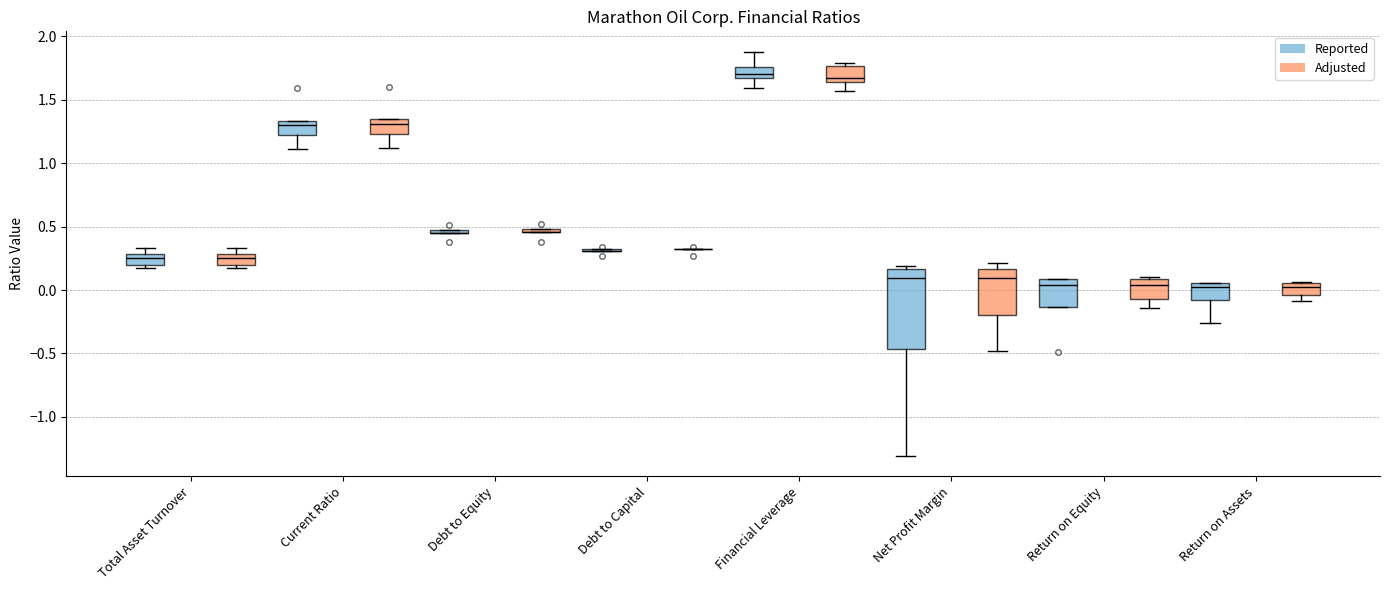

Reading left to right, read every box against the y-axis: the position of its median line, the range the box covers, and the ends of its whiskers. The values are not printed on the chart, so give them approximately, as read against the axis.

Total Asset Turnover (Reported): median 0.25, box 0.20 to 0.30, whiskers 0.15 to 0.35
Total Asset Turnover (Adjusted): median 0.25, box 0.20 to 0.30, whiskers 0.15 to 0.35
Current Ratio (Reported): median 1.30, box 1.20 to 1.35, whiskers 1.10 to 1.35
Current Ratio (Adjusted): median 1.30, box 1.25 to 1.35, whiskers 1.10 to 1.35
Debt to Equity (Reported): box collapsed to a line at 0.45, whiskers 0.45 to 0.45
Debt to Equity (Adjusted): box collapsed to a line at 0.45, whiskers 0.45 to 0.50
Debt to Capital (Reported): box collapsed to a line at 0.30, whiskers 0.30 to 0.30
Debt to Capital (Adjusted): box collapsed to a line at 0.30, whiskers 0.30 to 0.30
Financial Leverage (Reported): median 1.70, box 1.65 to 1.75, whiskers 1.60 to 1.90
Financial Leverage (Adjusted): median 1.65 (just above the box's lower edge), box 1.65 to 1.75, whiskers 1.55 to 1.80
Net Profit Margin (Reported): median 0.10, box -0.45 to 0.15, whiskers -1.30 to 0.20
Net Profit Margin (Adjusted): median 0.10, box -0.20 to 0.15, whiskers -0.50 to 0.20
Return on Equity (Reported): median 0.05, box -0.15 to 0.10, whiskers -0.15 to 0.10
Return on Equity (Adjusted): median 0.05, box -0.05 to 0.10, whiskers -0.15 to 0.10 (just above the box's upper edge)
Return on Assets (Reported): median 0.00, box -0.10 to 0.05, whiskers -0.25 to 0.05
Return on Assets (Adjusted): median 0.00, box -0.05 to 0.05, whiskers -0.10 to 0.05